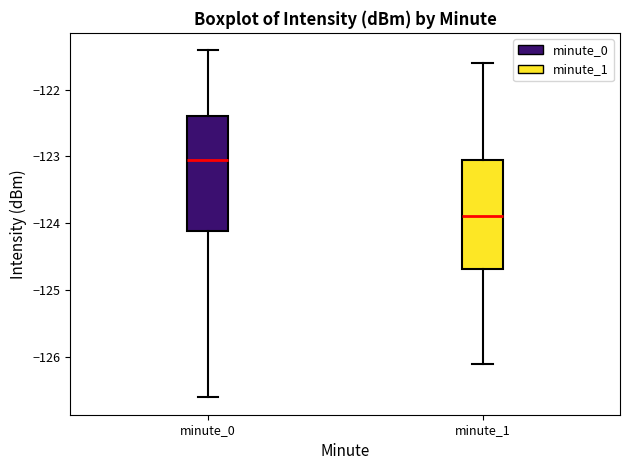

Reading left to right, read every box against the y-axis: the position of its median line, the range the box covers, and the ends of its whiskers. The values are not printed on the chart, so give them approximately, as read against the axis.

minute_0: median -123.0, box -124.1 to -122.4, whiskers -126.6 to -121.4
minute_1: median -123.9, box -124.7 to -123.0, whiskers -126.1 to -121.6